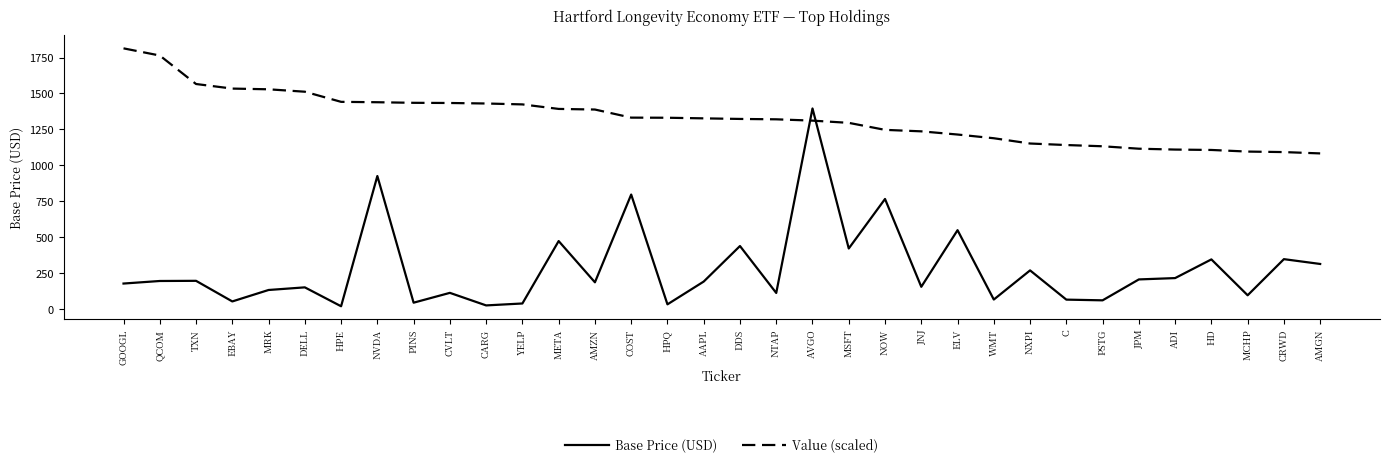

How many times do Base Price (USD) and Value (scaled) cross each other?

2